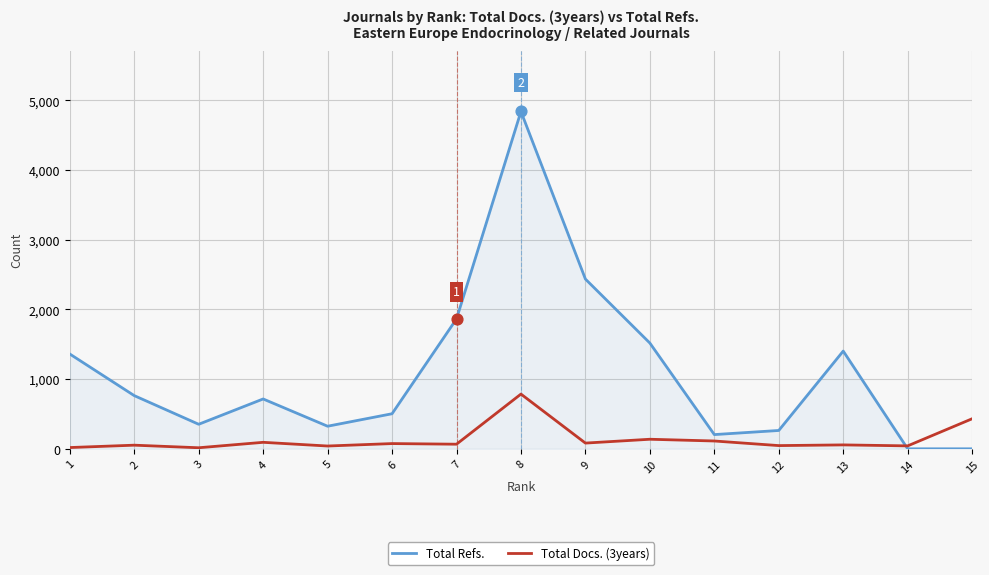

Is the value of Total Refs. at 12 greater than the value of Total Docs. (3years) at 5?

Yes